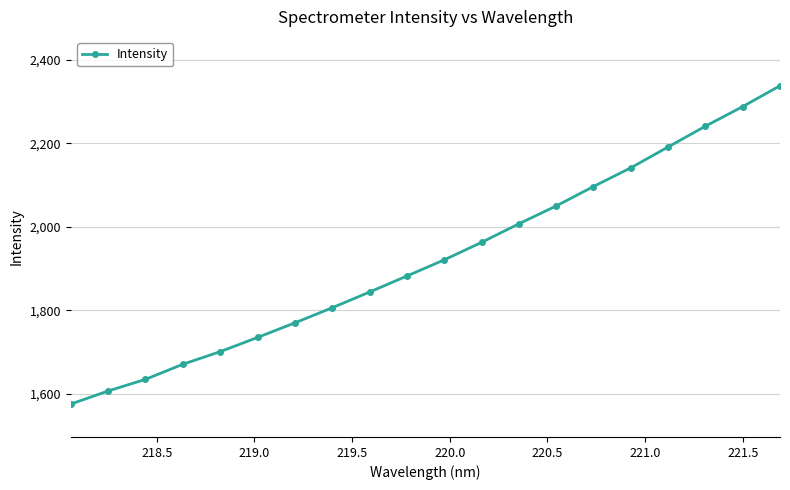

How many data points does each series have?

20